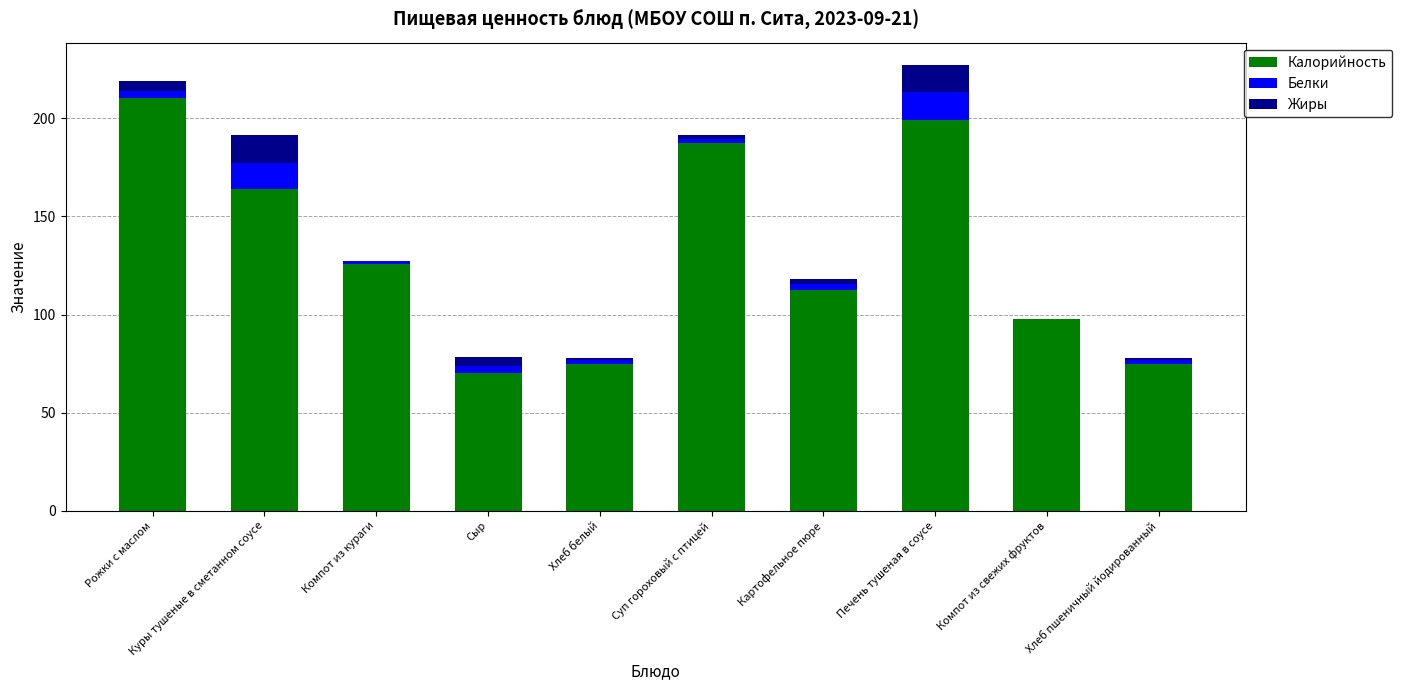

Which category has the highest value in the Калорийность series?

Рожки с маслом